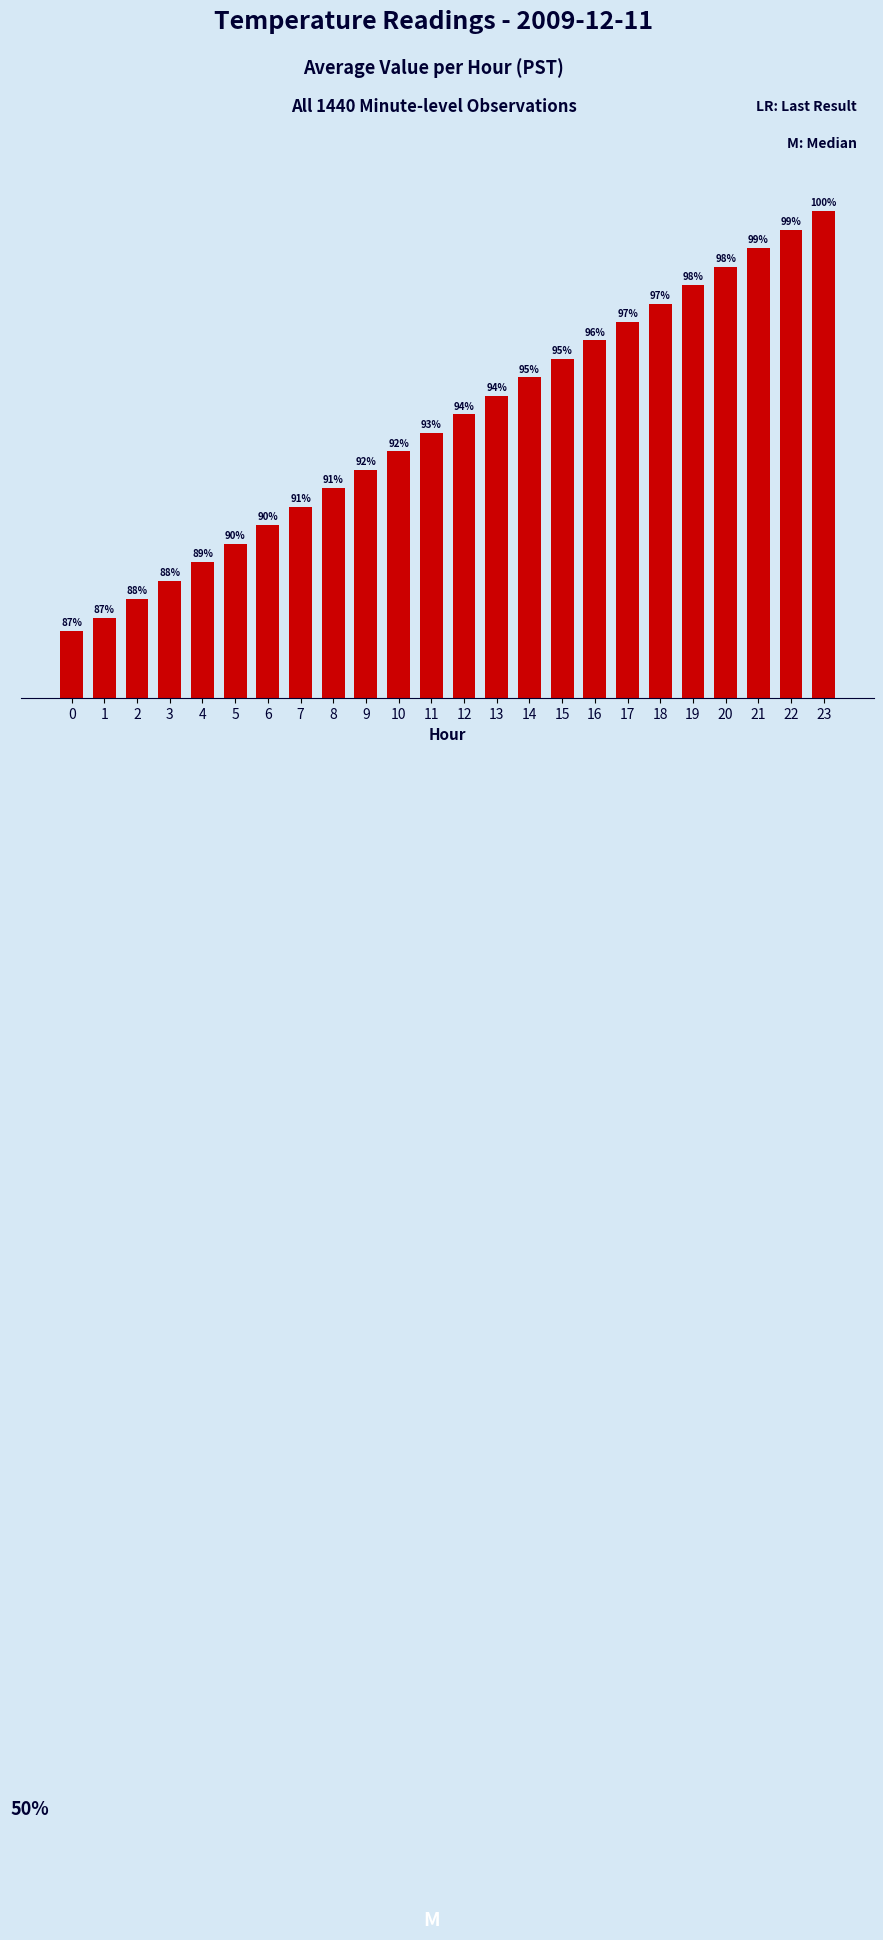

Which has a higher value, 16 or 8?

16